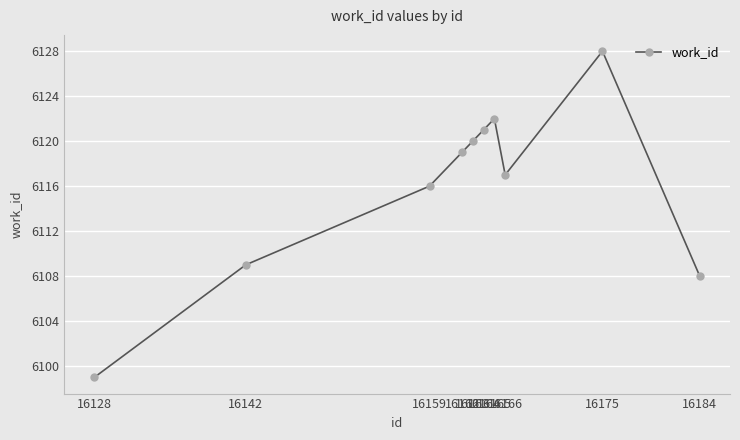

At which category does the data reach its first local peak?

16165